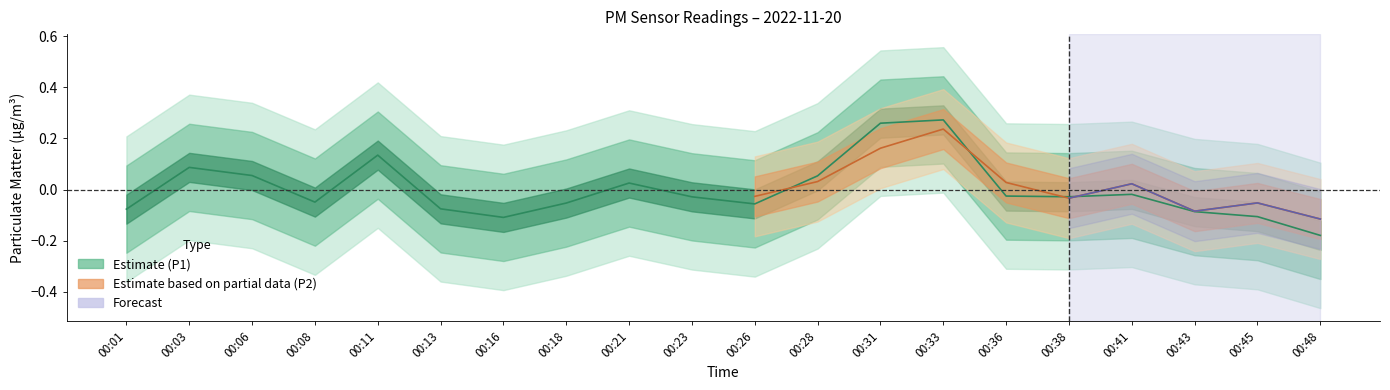

How many positive values are there?

7